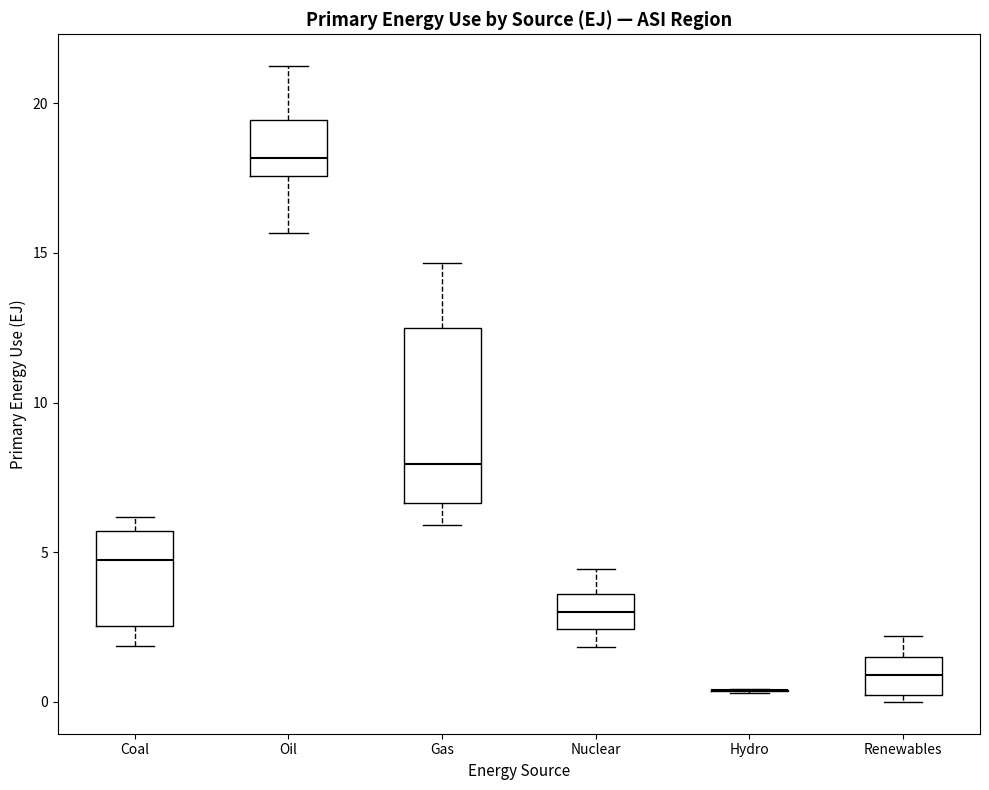

Which box is the tallest, from its lower edge to its upper edge?

Gas